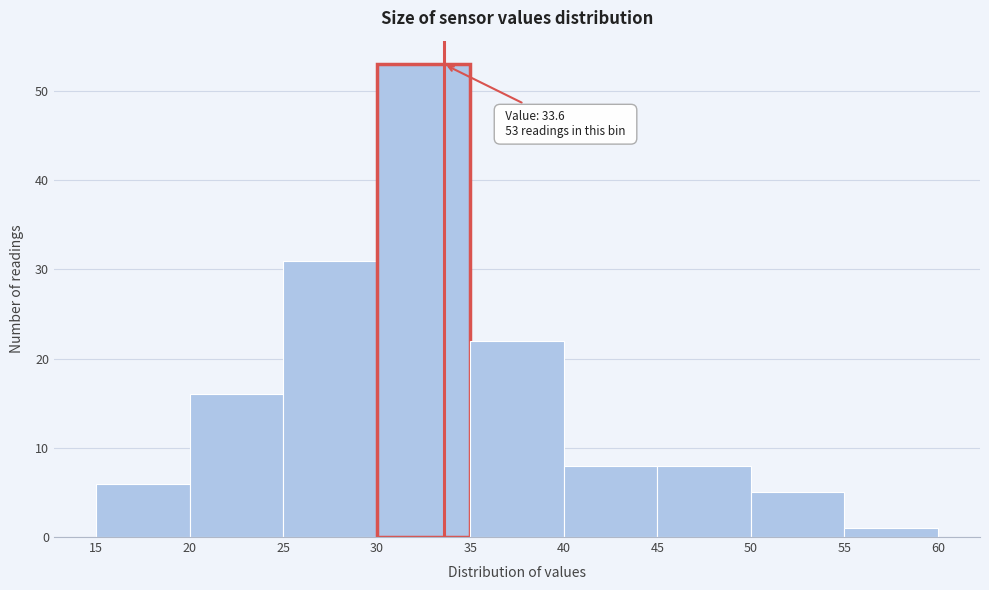

Which range on the x-axis has the tallest bar?

30 to 35